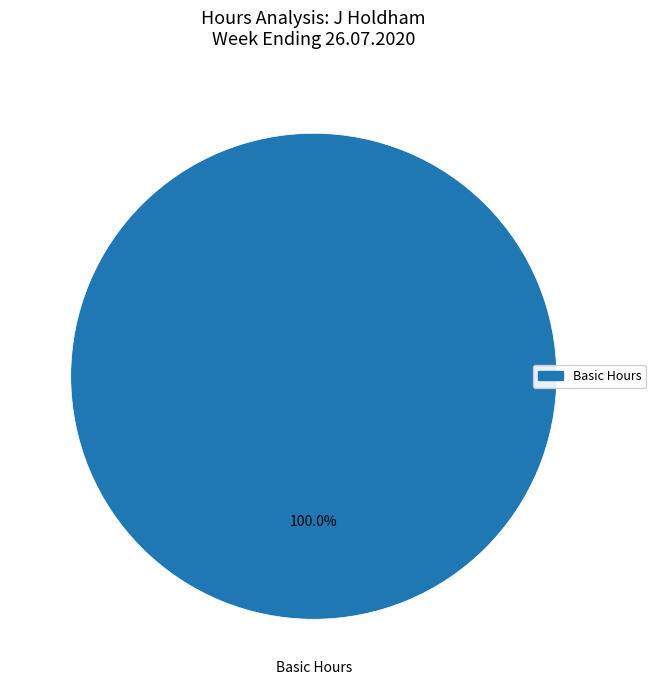

Is there a majority slice in this chart?

Yes